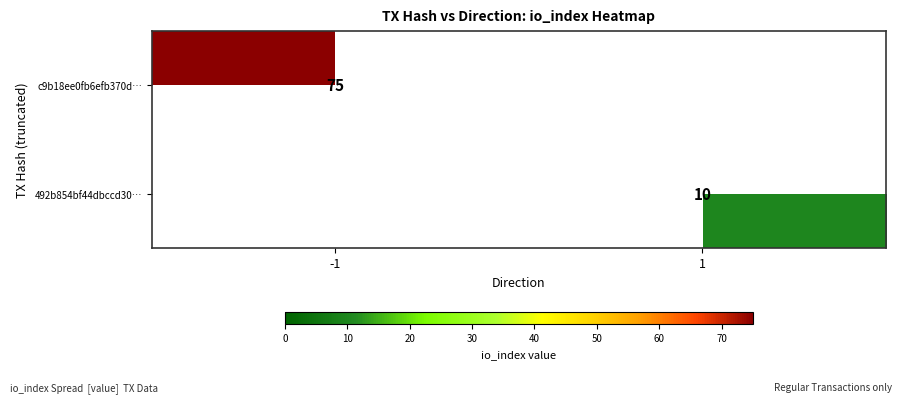

At which category does the chart reach its peak across all series?

-1